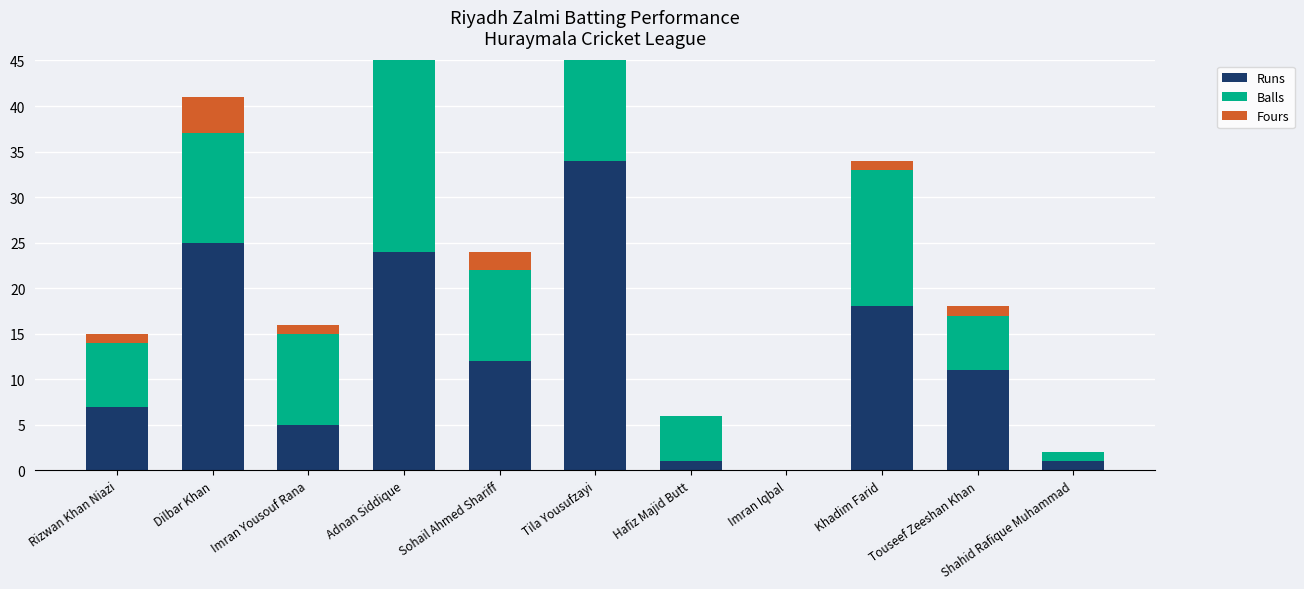

What is the difference between the second highest and second lowest values in the Balls series?

25